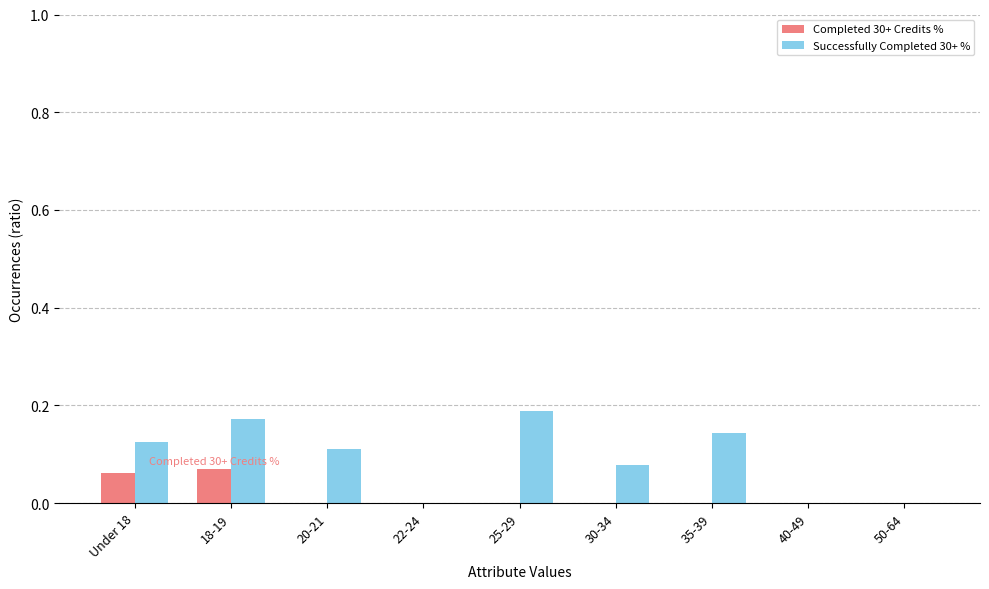

Which series changed the most between 25-29 and 50-64?

Successfully Completed 30+ %